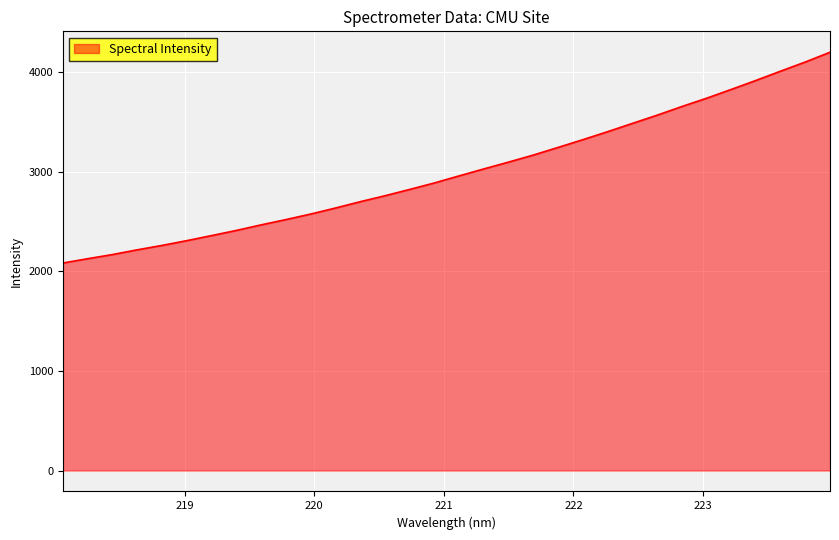

What is the difference between the maximum and minimum values?

2115.2